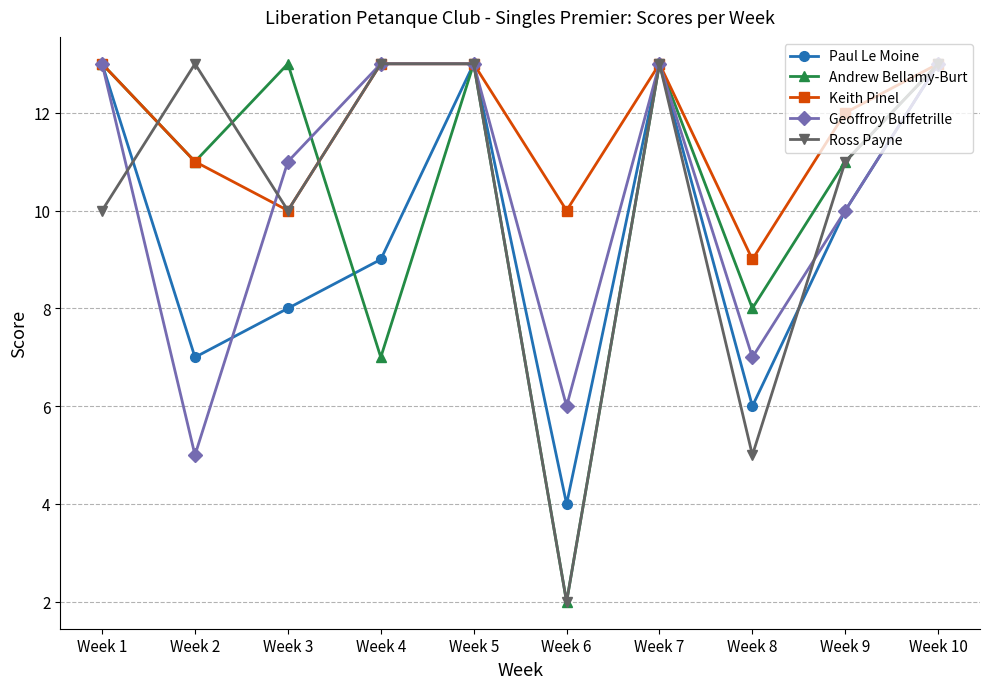

Is the value of Ross Payne at Week 9 greater than the value of Geoffroy Buffetrille at Week 10?

No